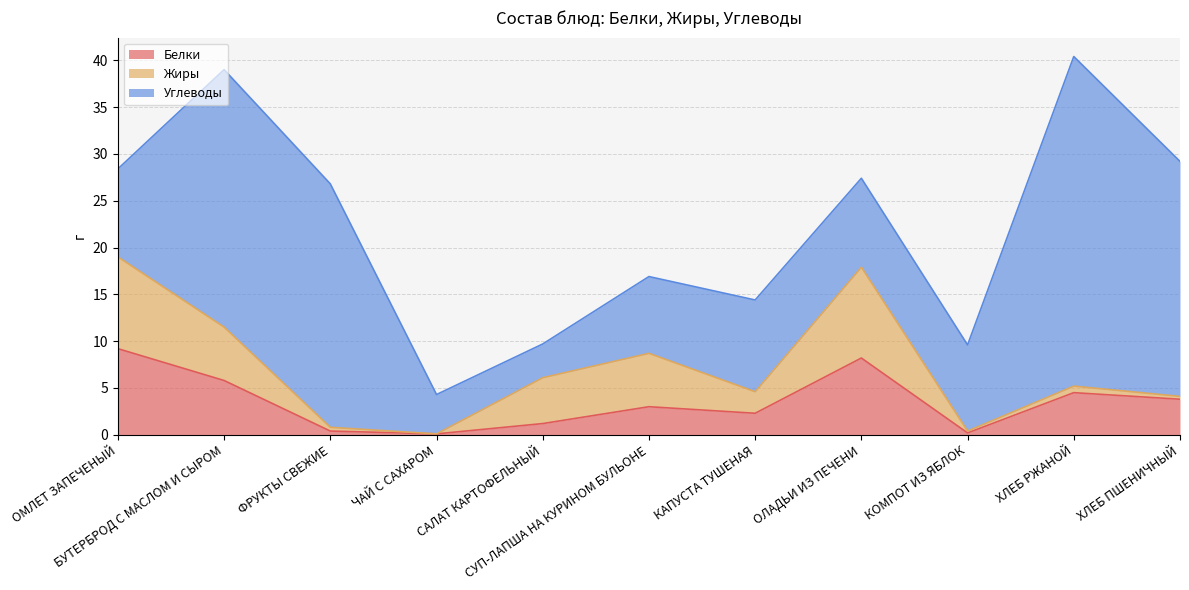

What is the sum of all Жиры values?

39.7